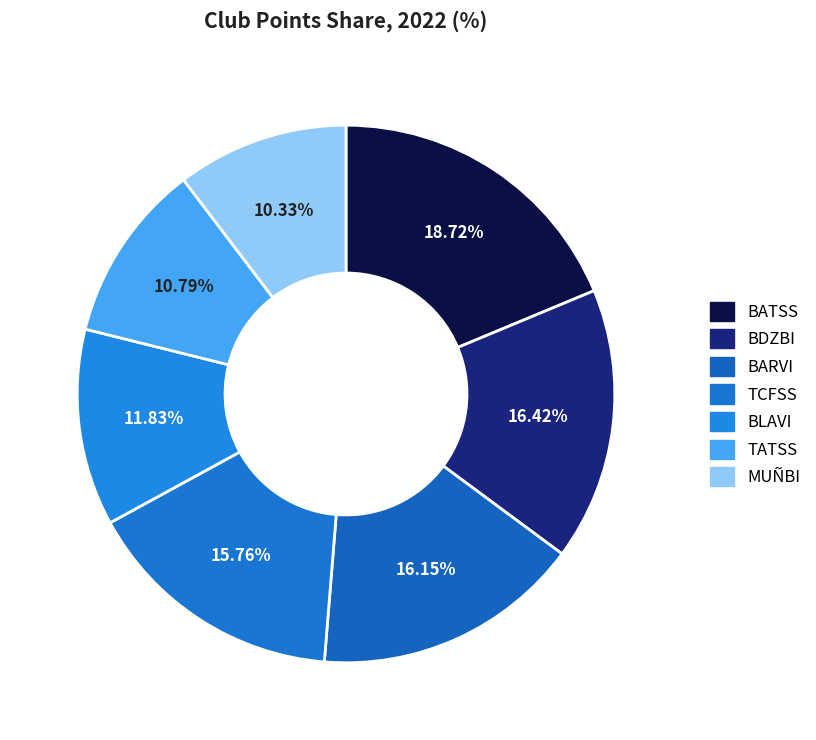

Is it true that MUÑBI is 1% of the pie?

False